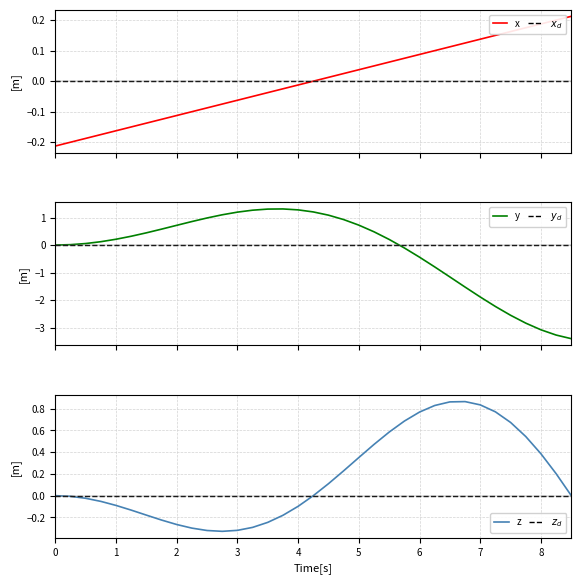

True or false: $y_d$ has more than 0 points higher than both neighbors.

False